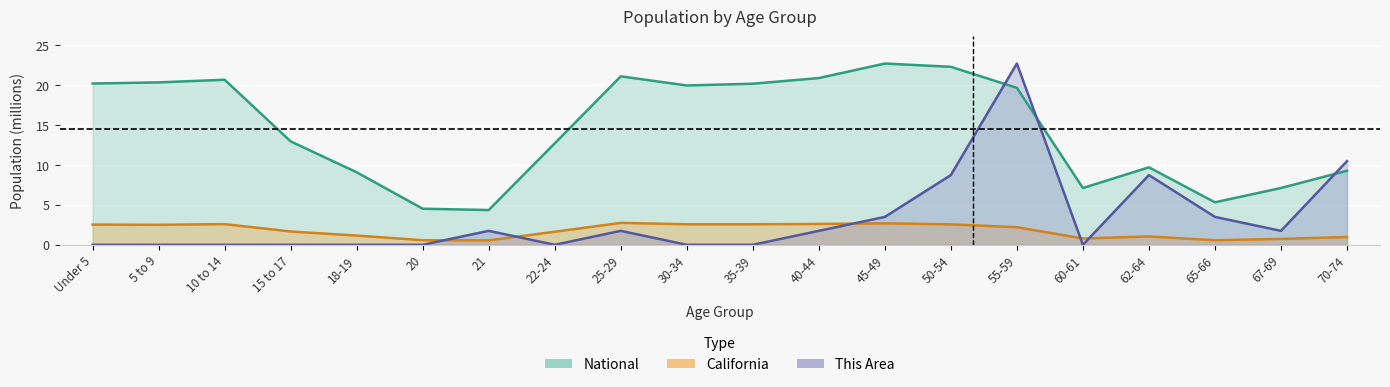

Reading left to right, what are all the values shown in this chart?

This Area: 0.0	0.0	0.0	0.0	0.0	0.0	1.7	0.0	1.7	0.0	0.0	1.7	3.5	8.7	22.7	0.0	8.7	3.5	1.7	10.5
California: 2.5	2.5	2.6	1.7	1.2	0.6	0.6	1.6	2.7	2.6	2.6	2.6	2.7	2.6	2.2	0.8	1.0	0.6	0.7	1.0
National: 20.2	20.3	20.7	13.0	9.1	4.5	4.4	12.7	21.1	20.0	20.2	20.9	22.7	22.3	19.7	7.1	9.7	5.3	7.1	9.3